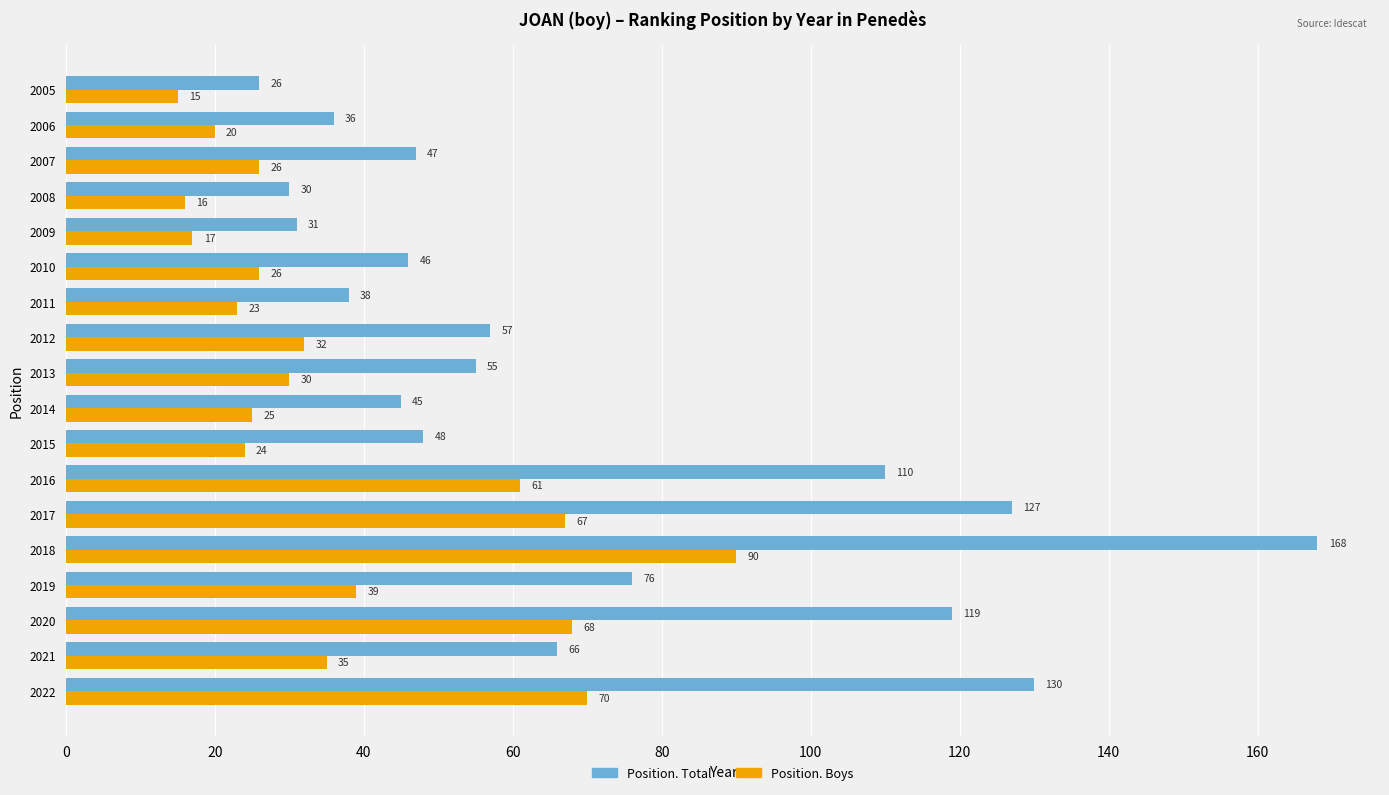

What is the lowest value of the Position. Total series?

26